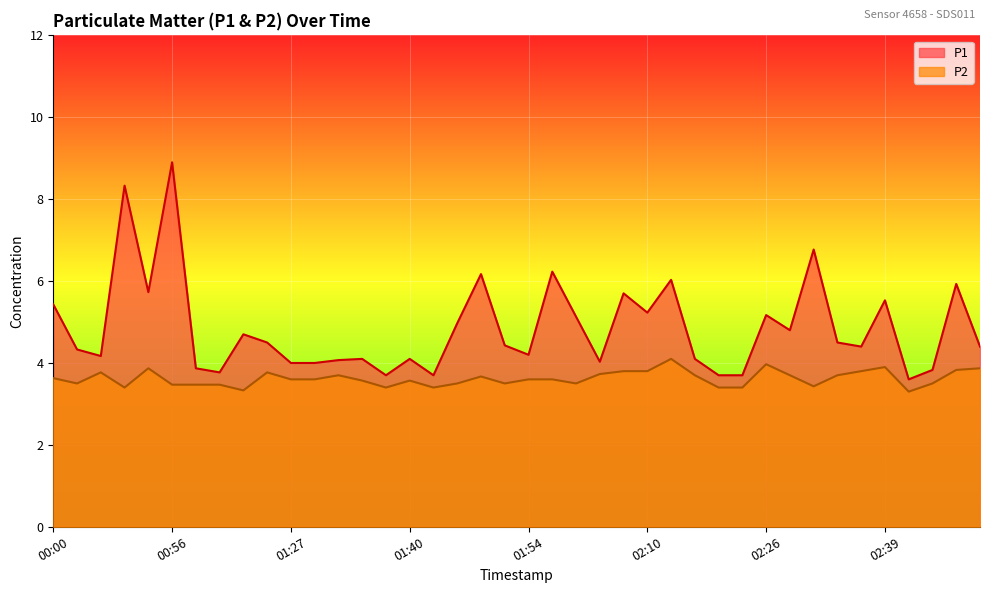

At how many categories does at least one series exceed 7?

2